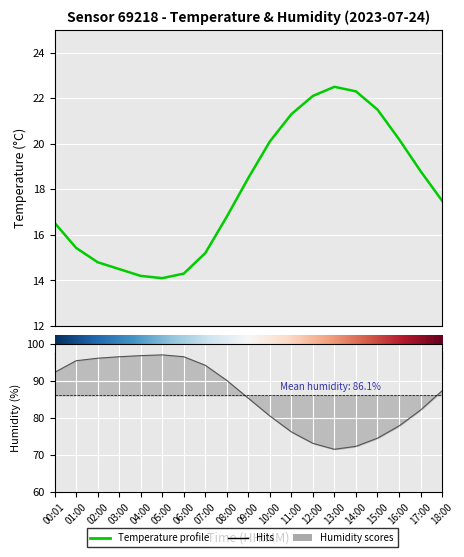

Which series has the widest spread of values?

humidity